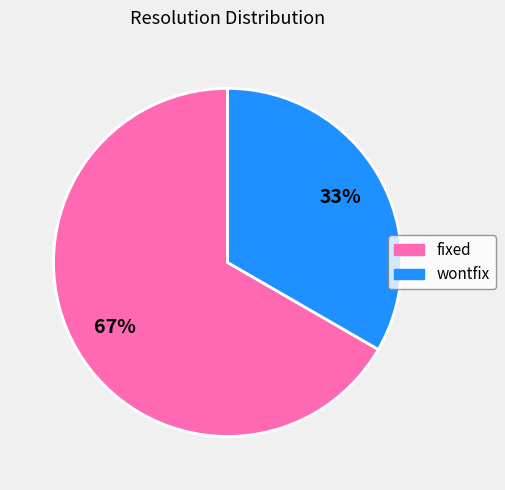

To the nearest percent, what portion does fixed represent?

67%